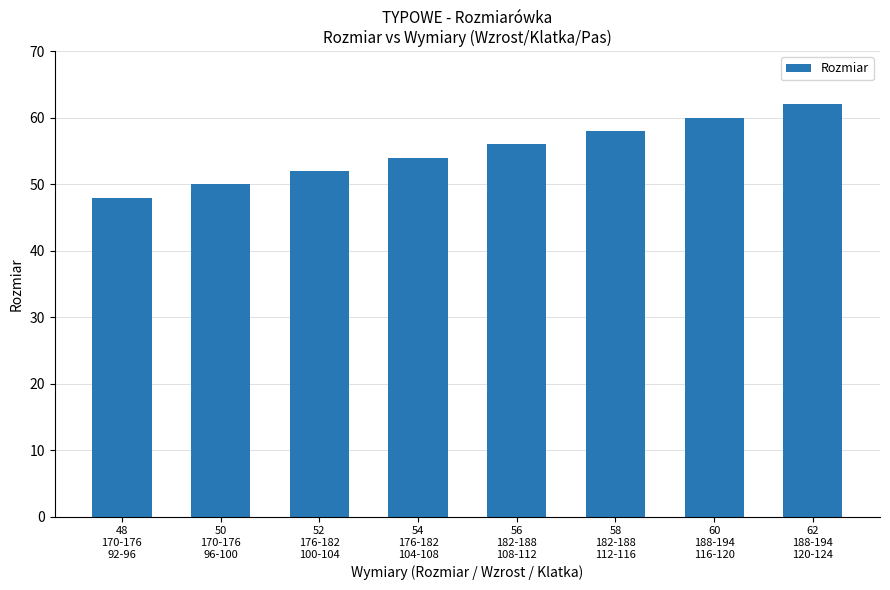

Reading left to right, what are all the values shown in this chart?

48	50	52	54	56	58	60	62